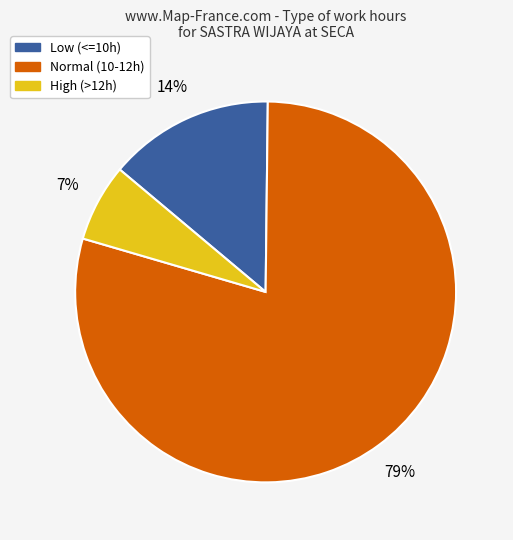

To the nearest percent, what is the average slice percentage?

33%